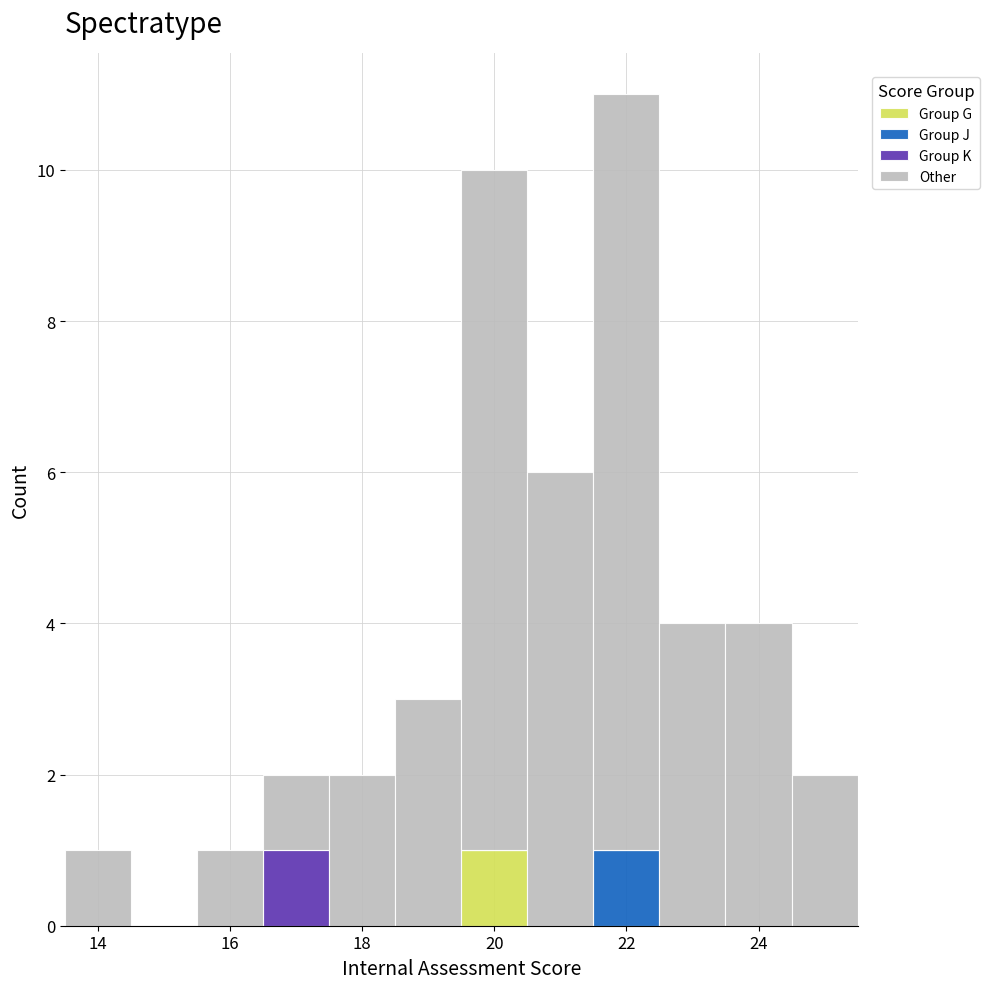

What is the total height of the stacked bar covering 19.5 to 20.5 on the x-axis? Neither the bar edges nor the heights are printed on the chart, so give them approximately, as read against the axes.

10